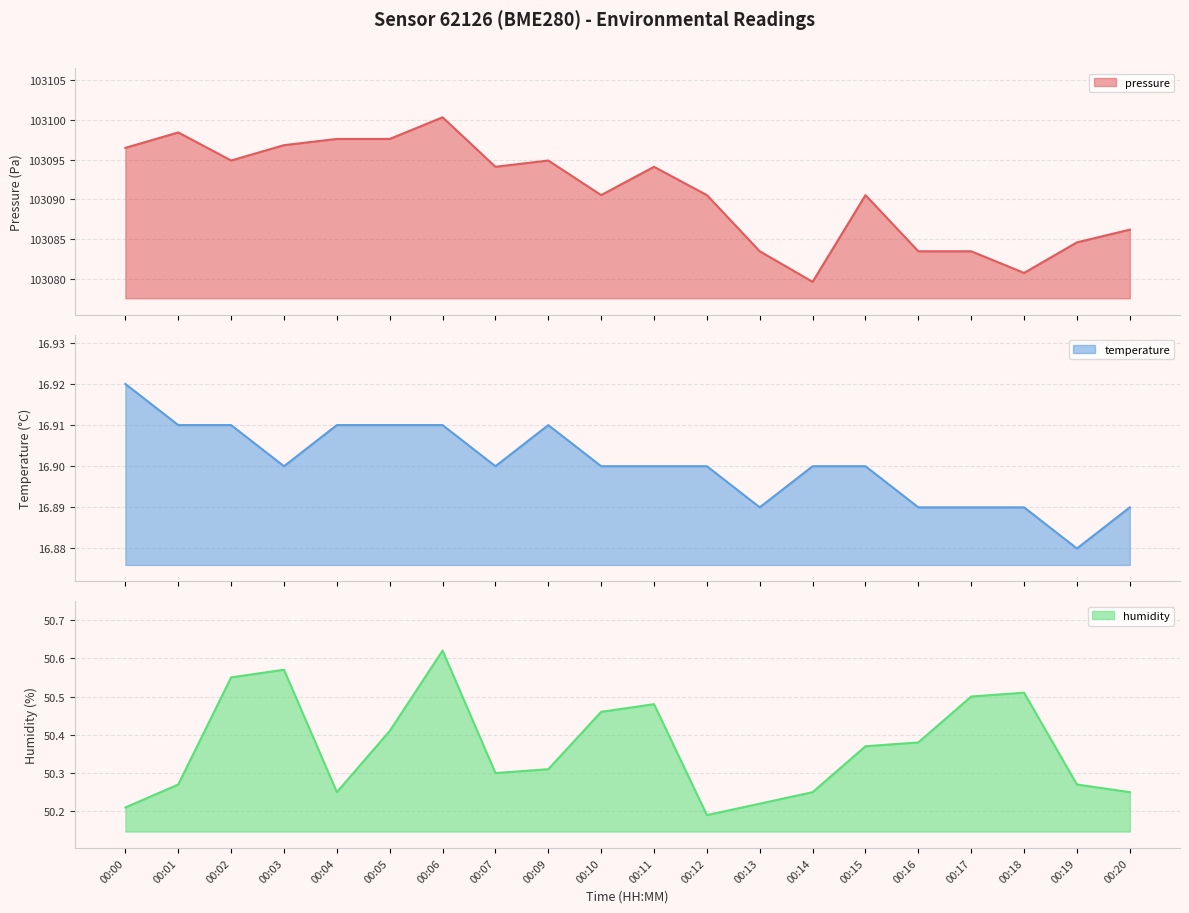

Which has a higher value, 00:04 or 00:14?

00:04